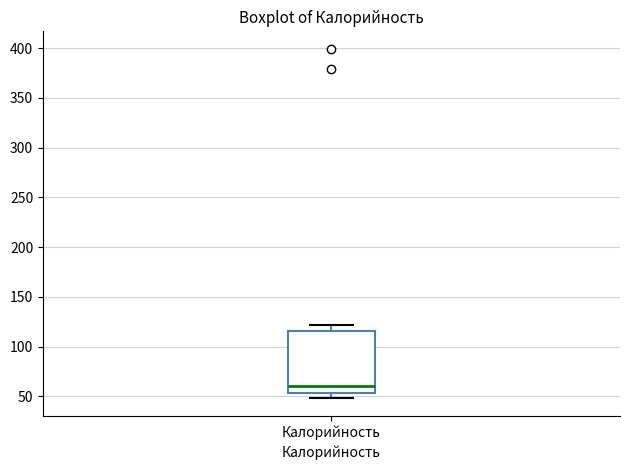

Where does the median line of the box for Калорийность sit on the y-axis? The values are not printed on the chart, so give them approximately, as read against the axis.

60